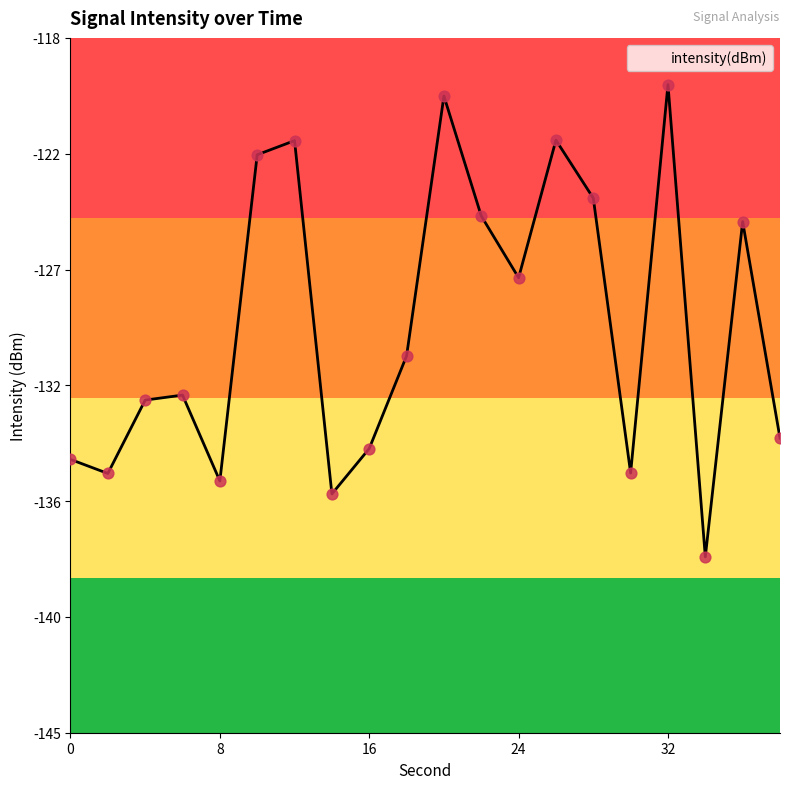

What is the change in value from 22 to 36?

-0.2